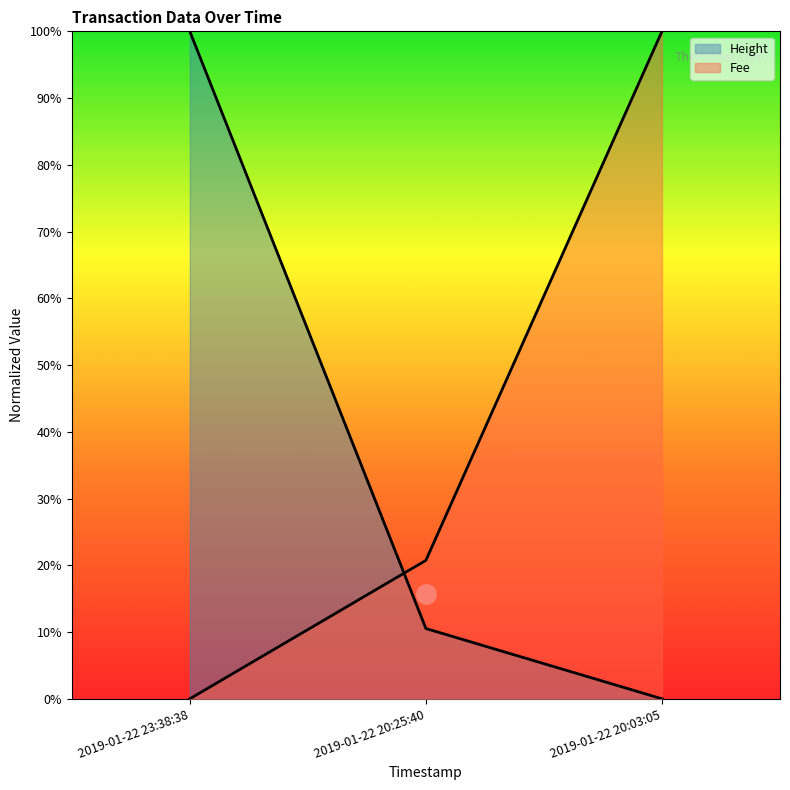

How many data points in Height are above 0?

2